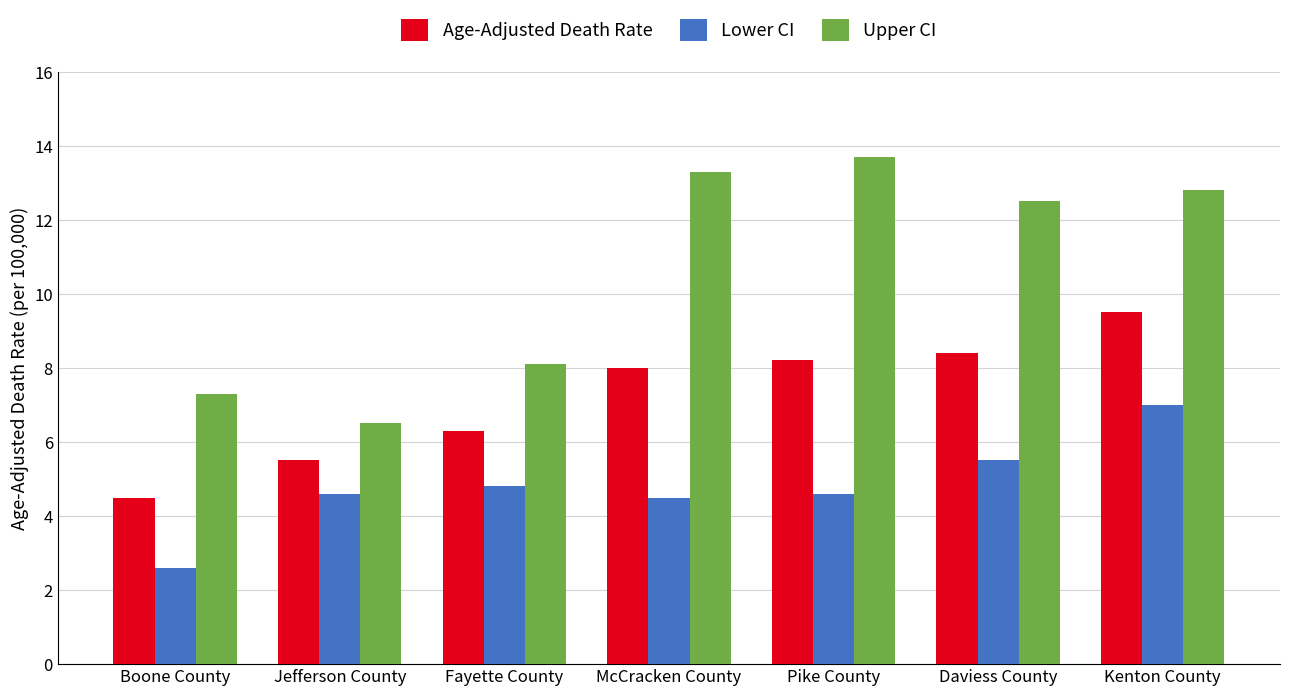

At how many categories does at least one series exceed 11?

4